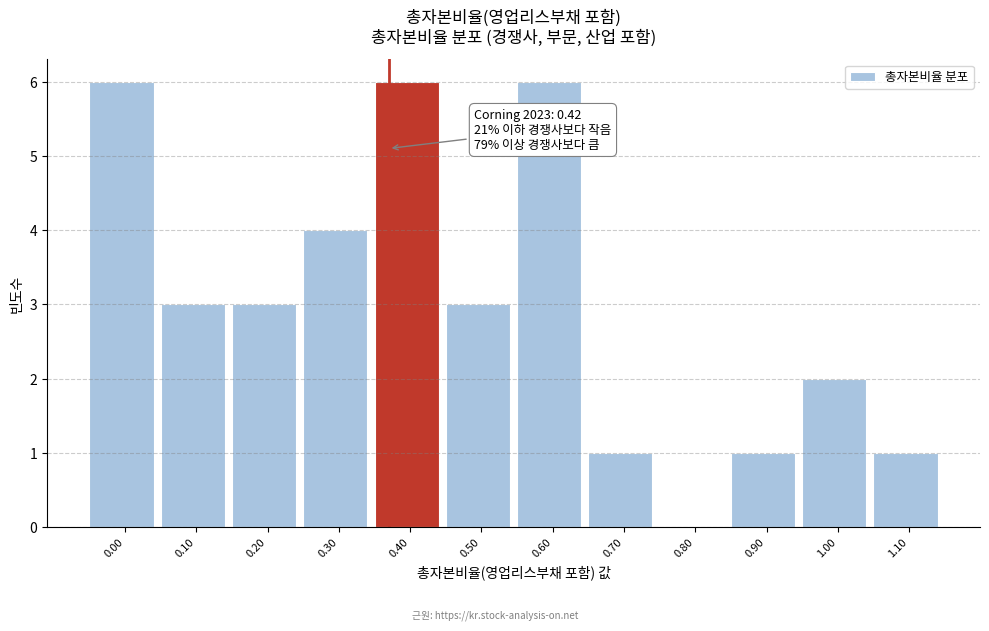

Reading left to right, what are all the values shown in this chart?

0.00=6	0.10=3	0.20=3	0.30=4	0.40=6	0.50=3	0.60=6	0.70=1	0.80=0	0.90=1	1.00=2	1.10=1